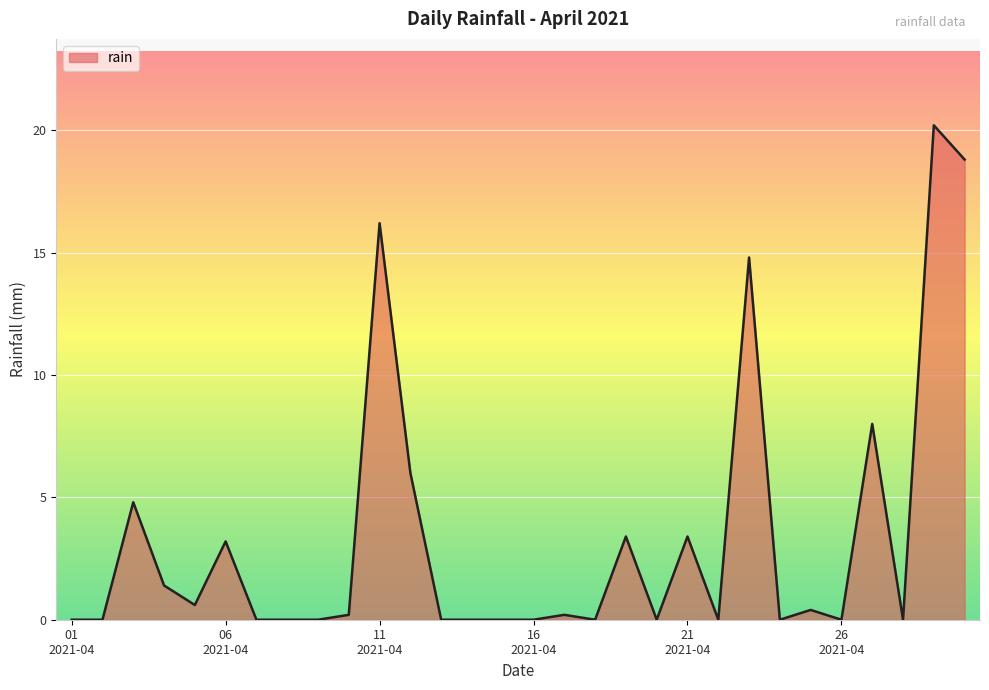

What is the greatest value displayed?

20.2